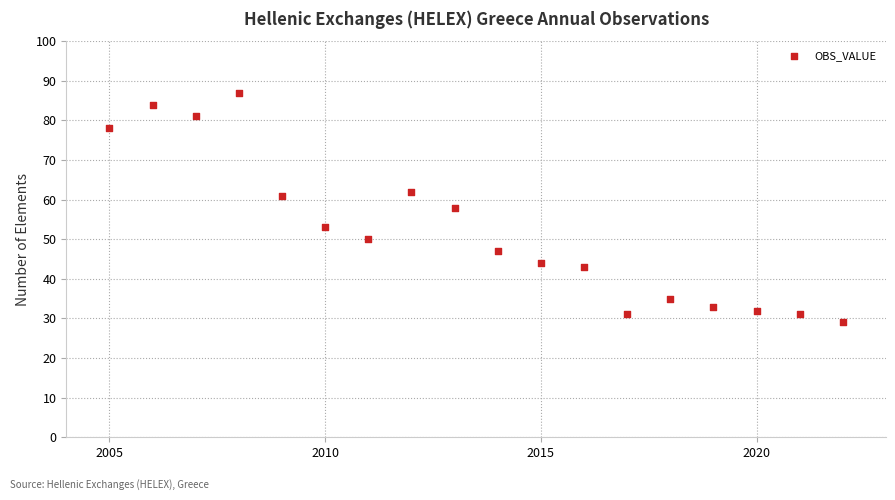

What is the range of Y values (max minus min)?

58